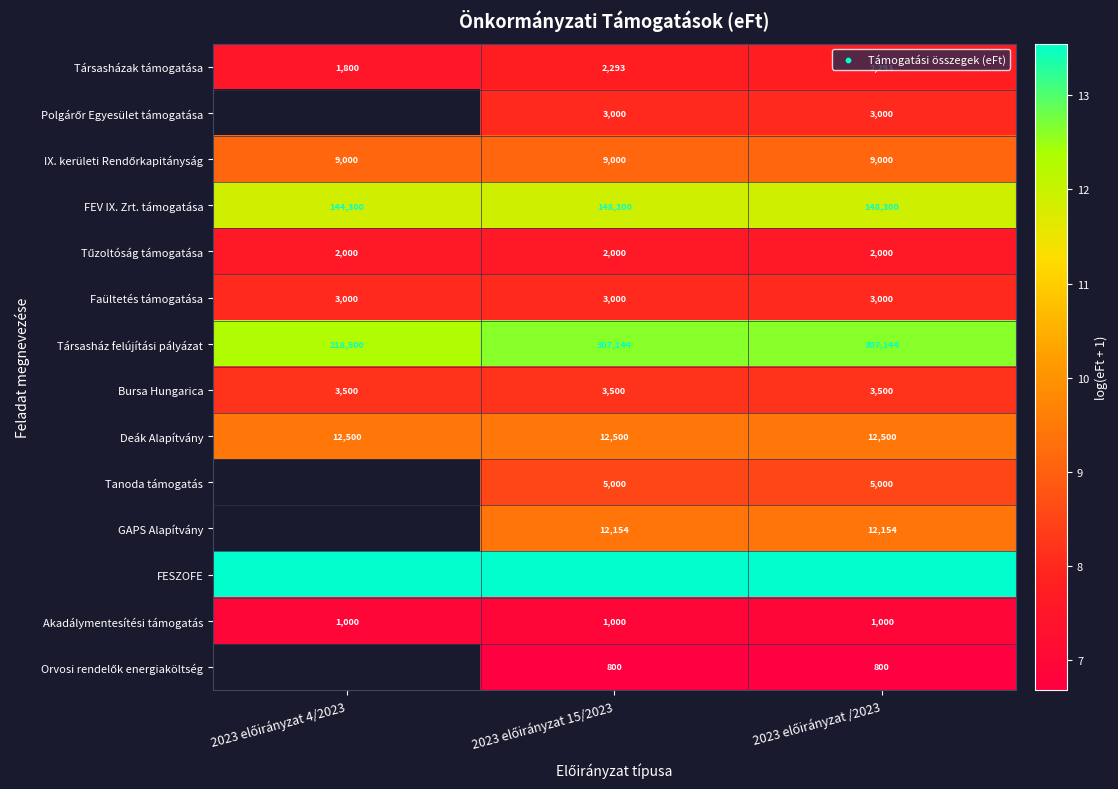

What is the difference between the highest and lowest values at 2023 előirányzat 15/2023?

6.9